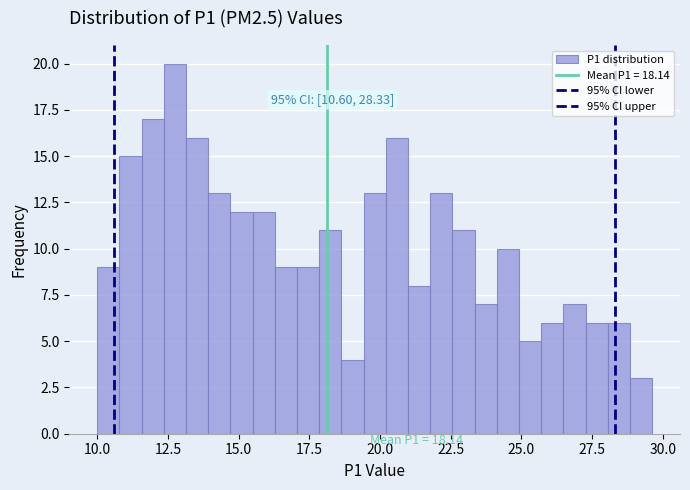

Around what value on the x-axis is the tallest bar? Give the approximate position of its centre, as read against the axis.

12.5